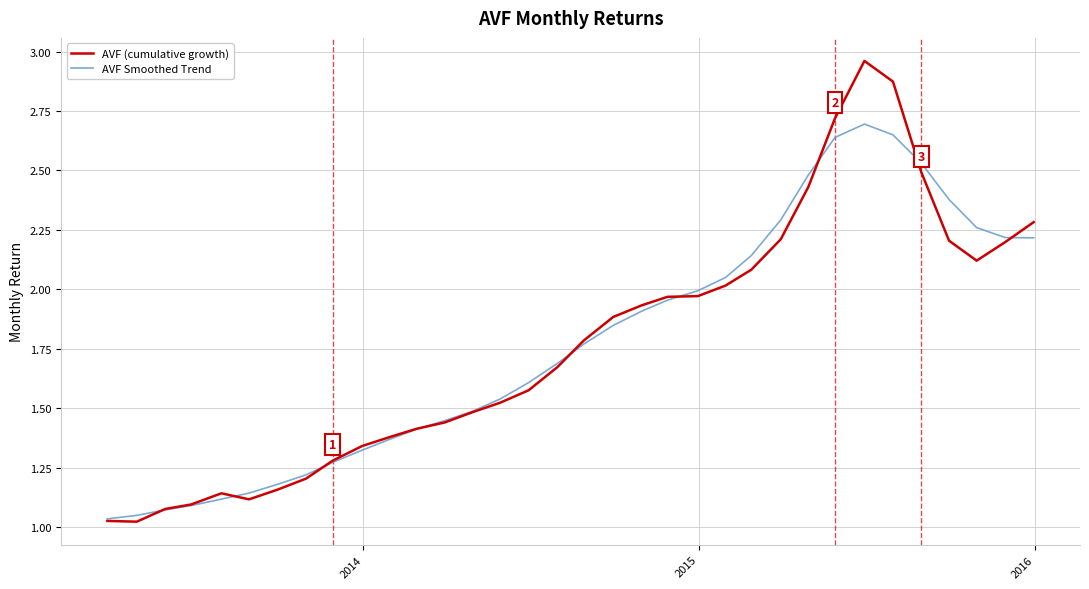

How many lines are shown in the chart?

2